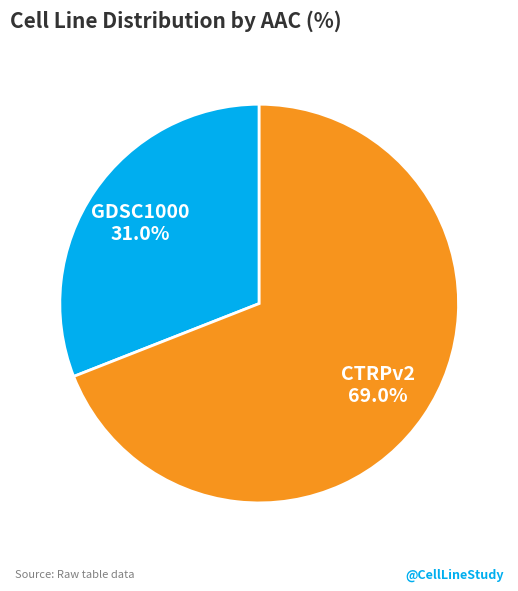

Rank the categories by value from lowest to highest.

GDSC1000, CTRPv2